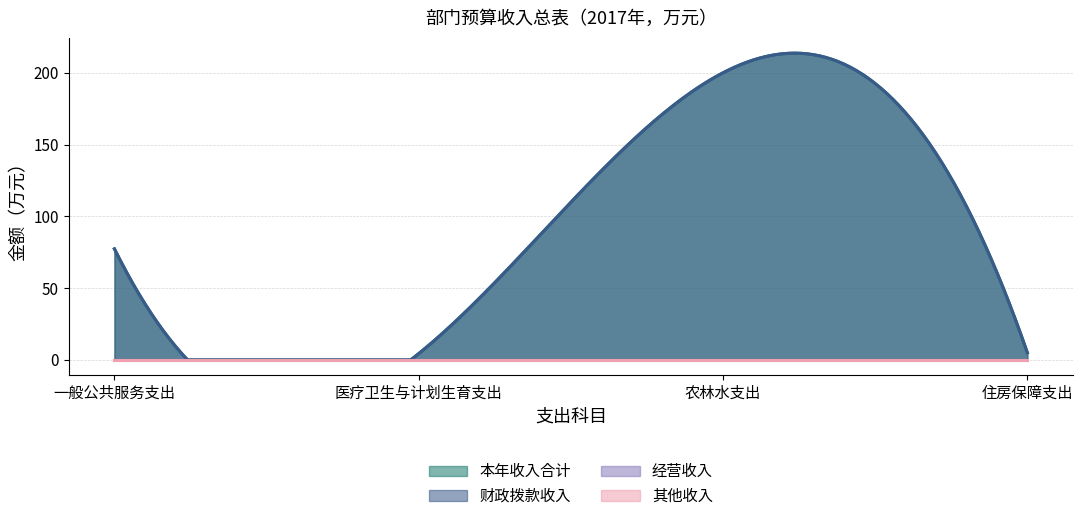

What are all the series names shown in the legend?

本年收入合计, 财政拨款收入, 经营收入, 其他收入